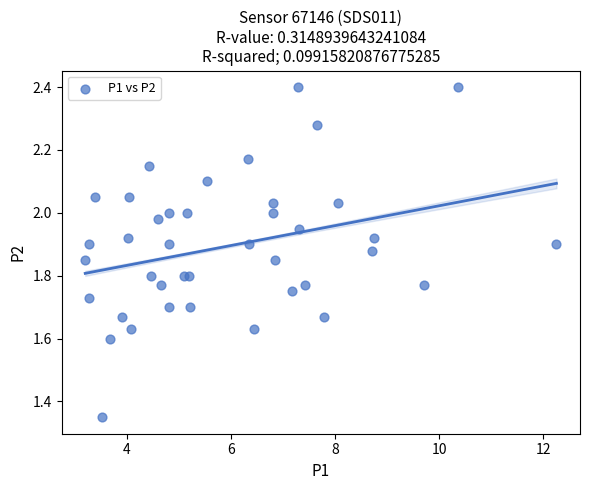

What is the range of X values (max minus min)?

9.1